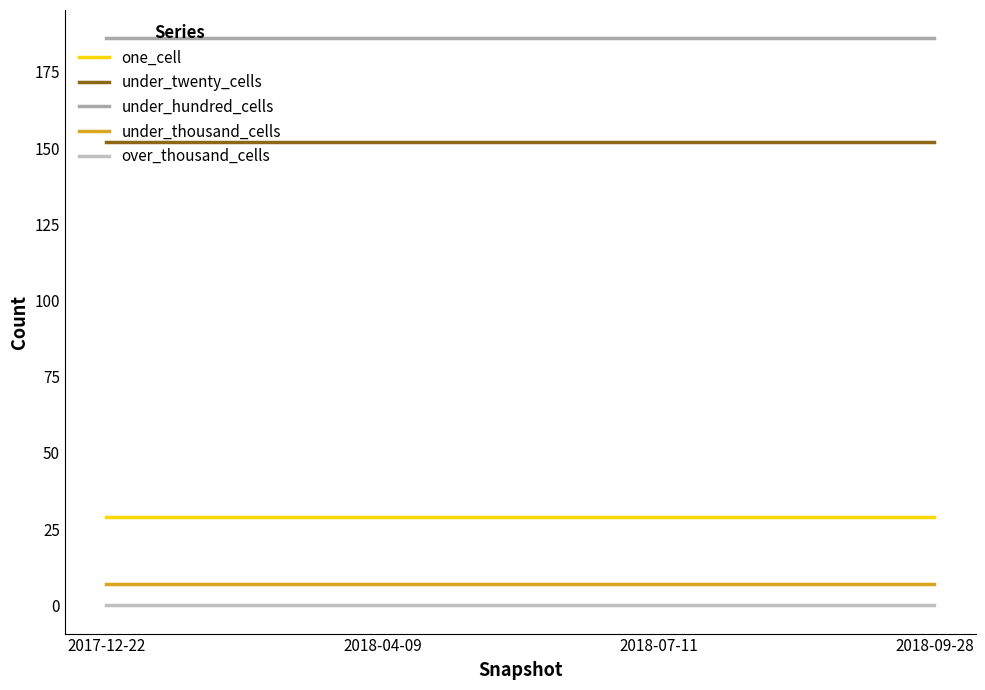

The value of under_hundred_cells at 2017-12-22 is 186. True or false?

True